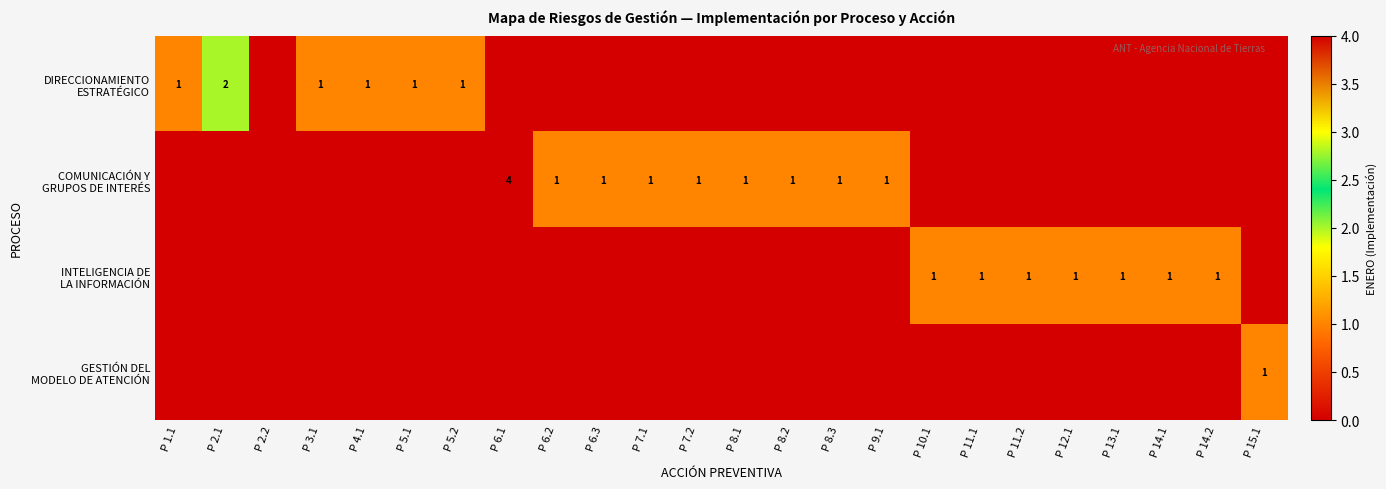

The DIRECCIONAMIENTO ESTRATÉGICO series shows 1 at P 5.2. True or false?

True